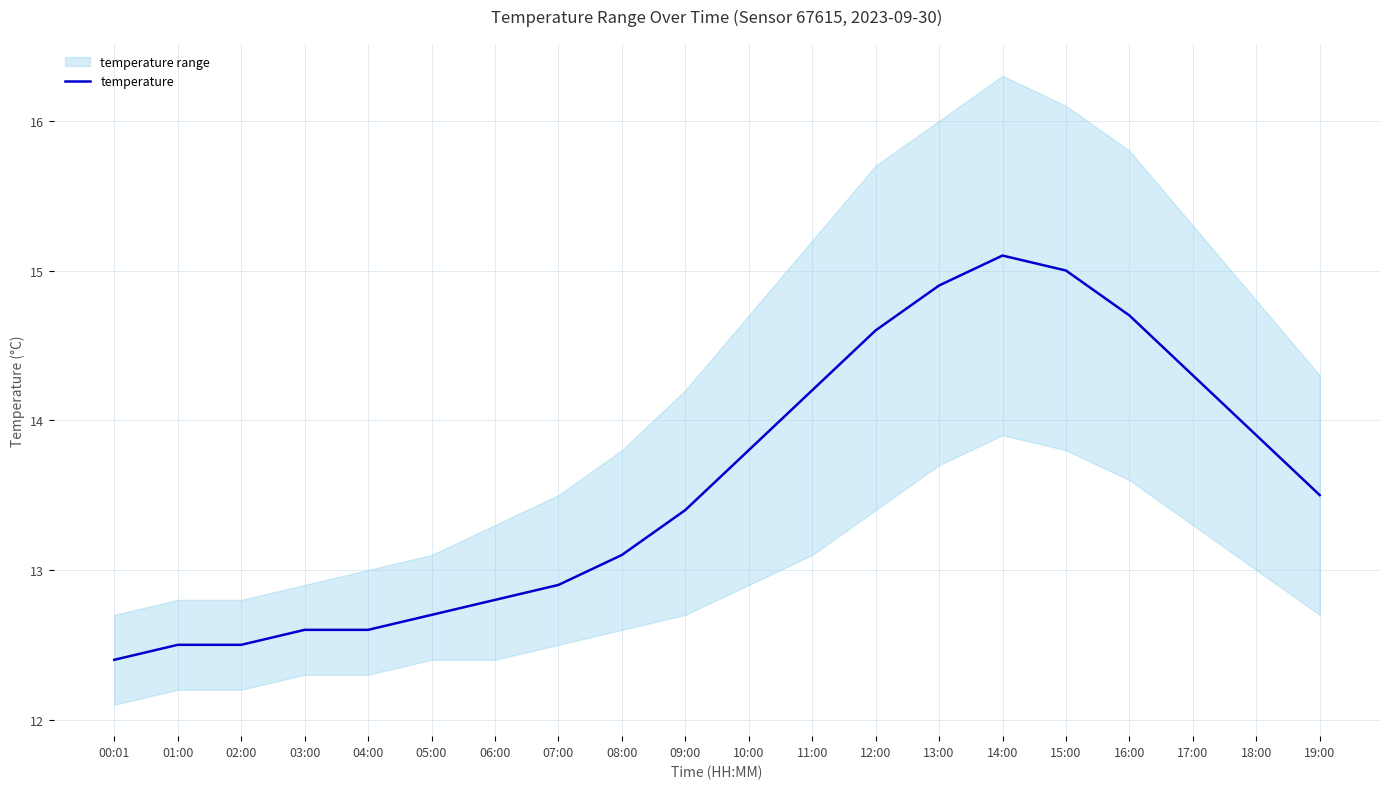

Is it true that the value at 13:00 is 24.4?

False